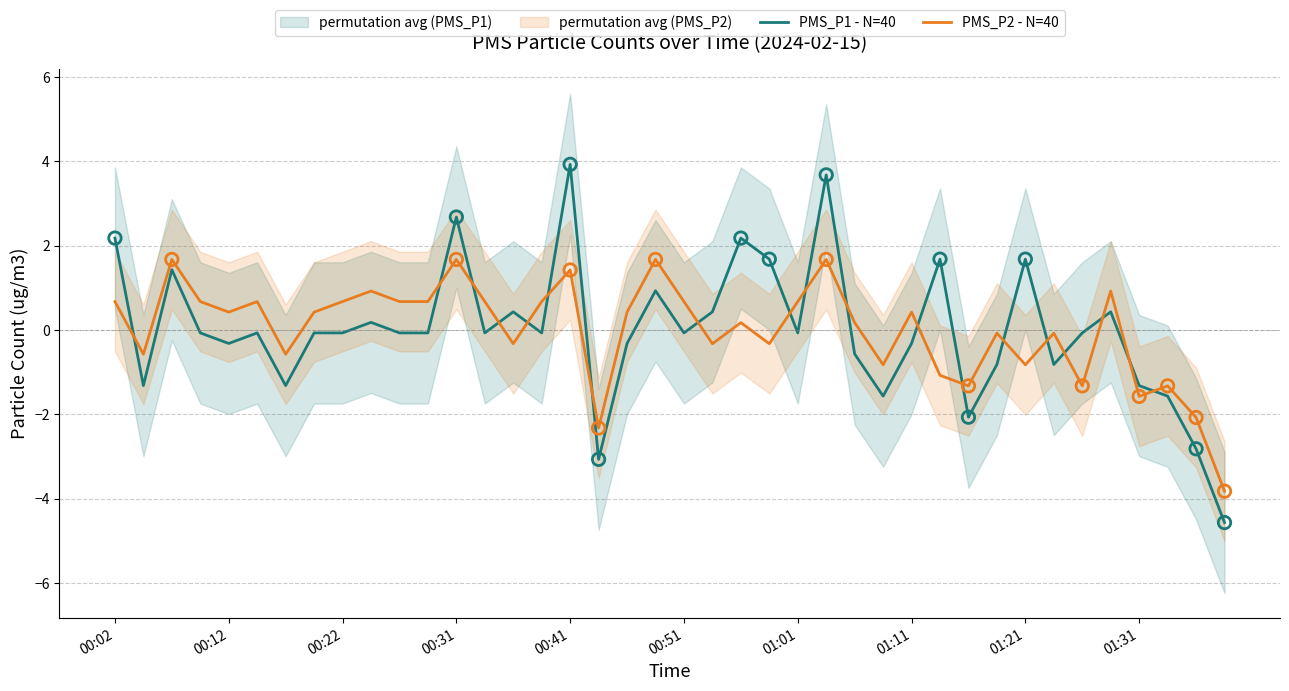

What are all the series names shown in the legend?

PMS_P1 - N=40, PMS_P2 - N=40